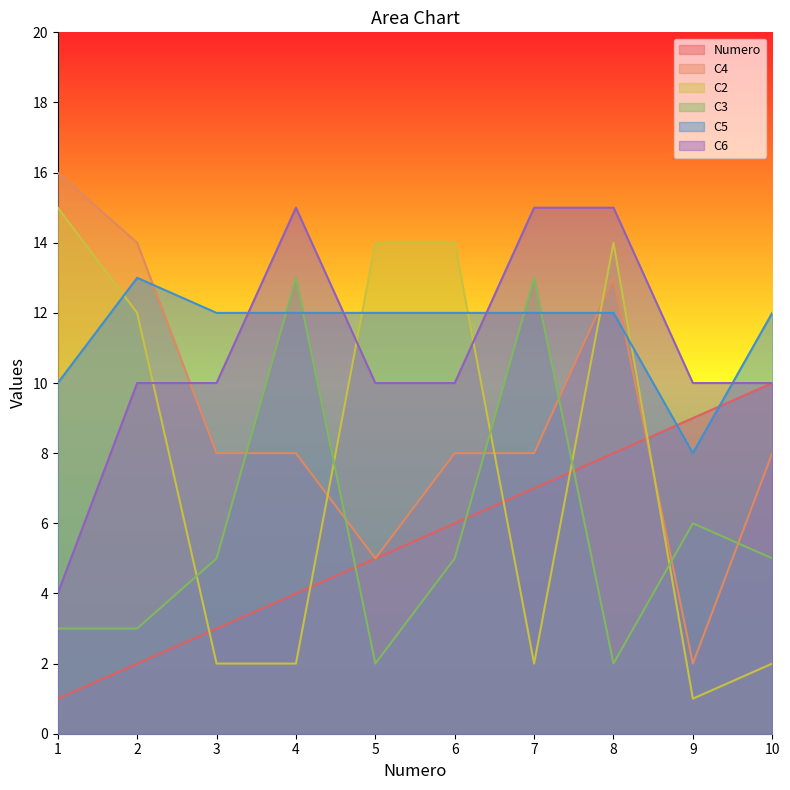

List the labels in order of Numero value, smallest first.

1, 2, 3, 4, 5, 6, 7, 8, 9, 10